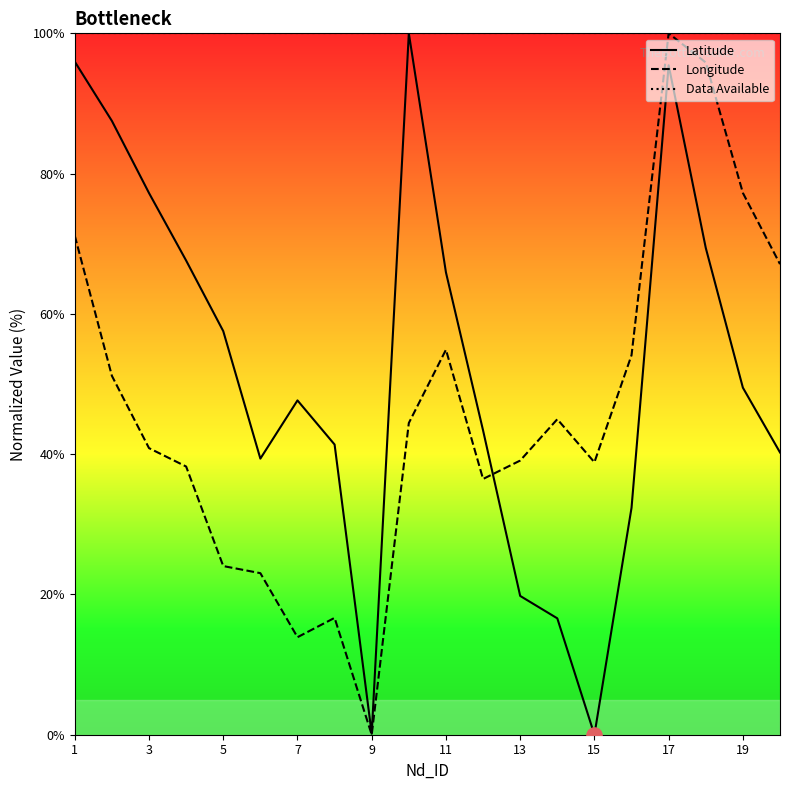

Which series has the largest total across all categories?

Data Available